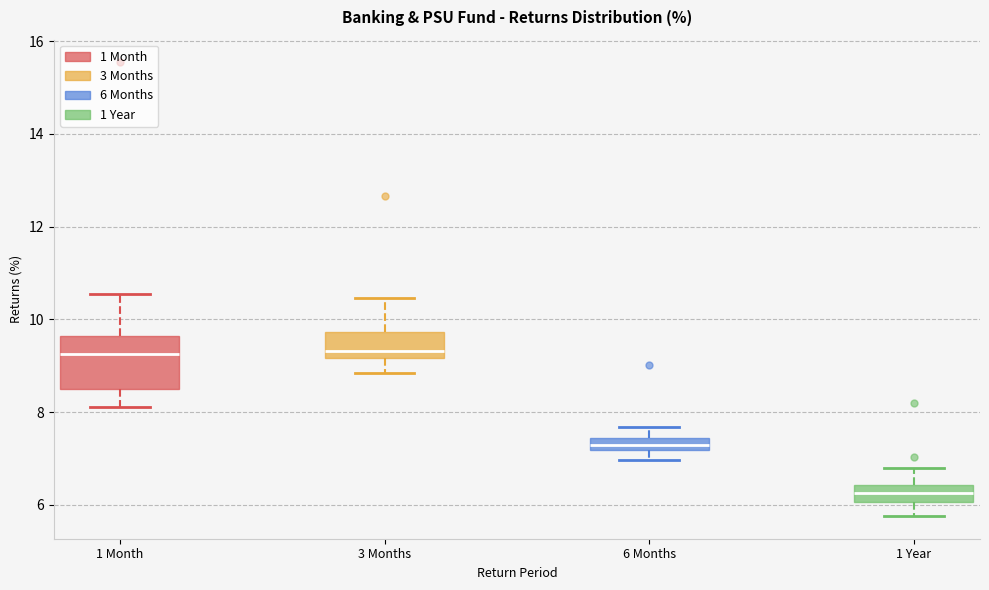

Comparing the boxes themselves (not the whiskers), which one is the tallest?

1 Month